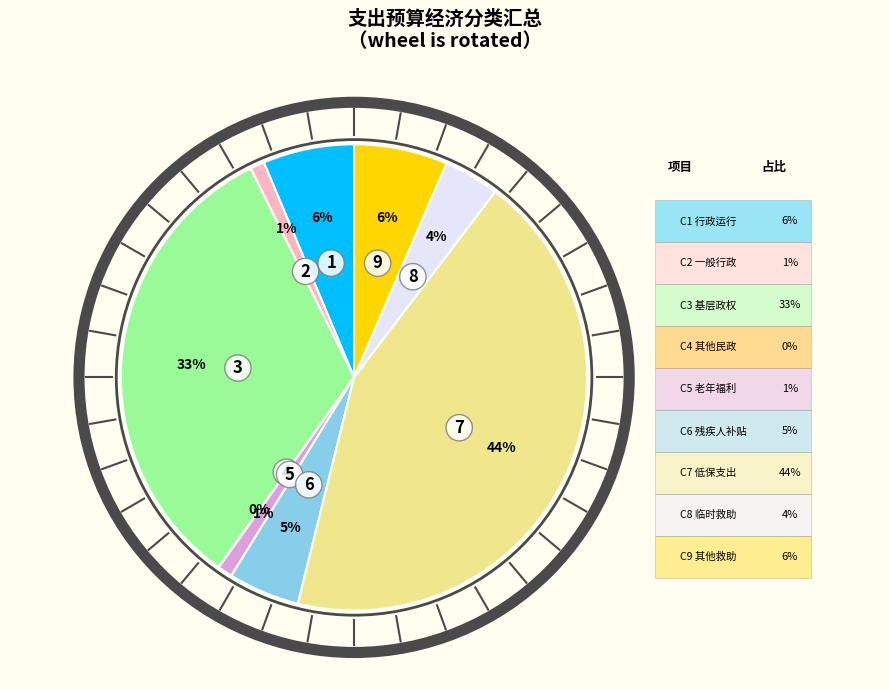

Is there a majority slice in this chart?

No